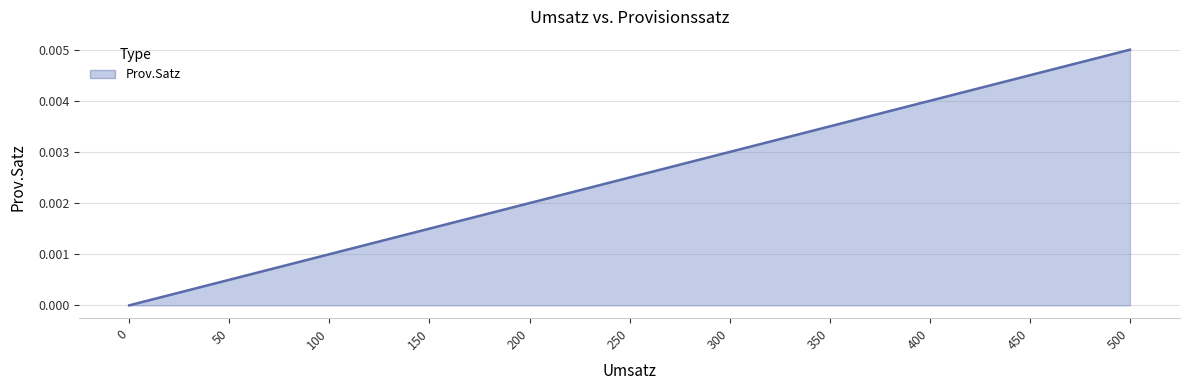

The value at 450 is 0.0. True or false?

True